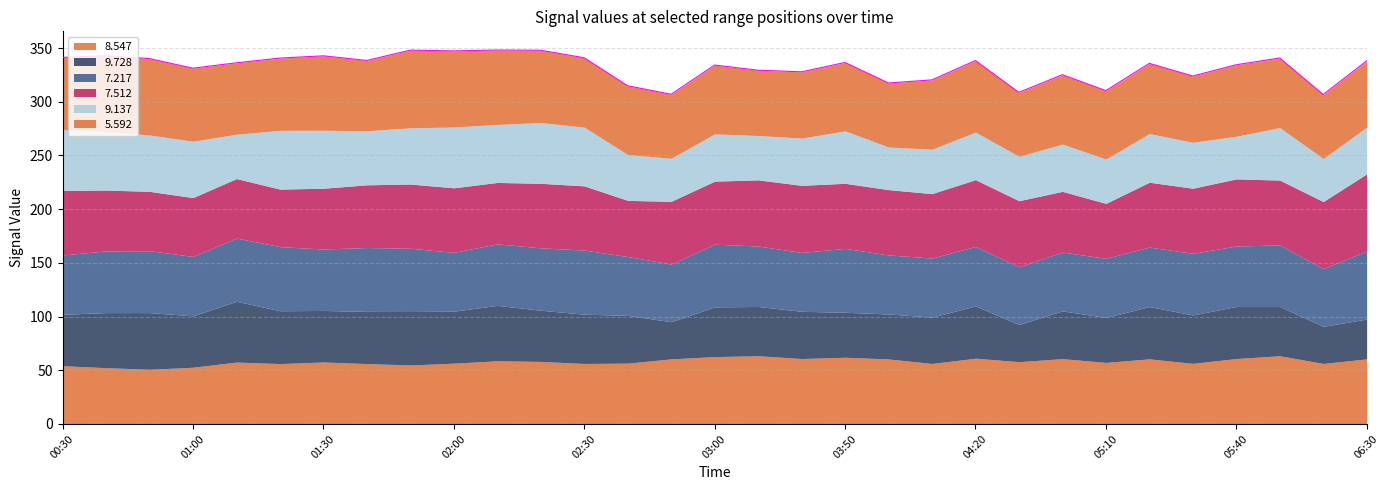

Which category has the lowest value in the   7.217 series?

02:50